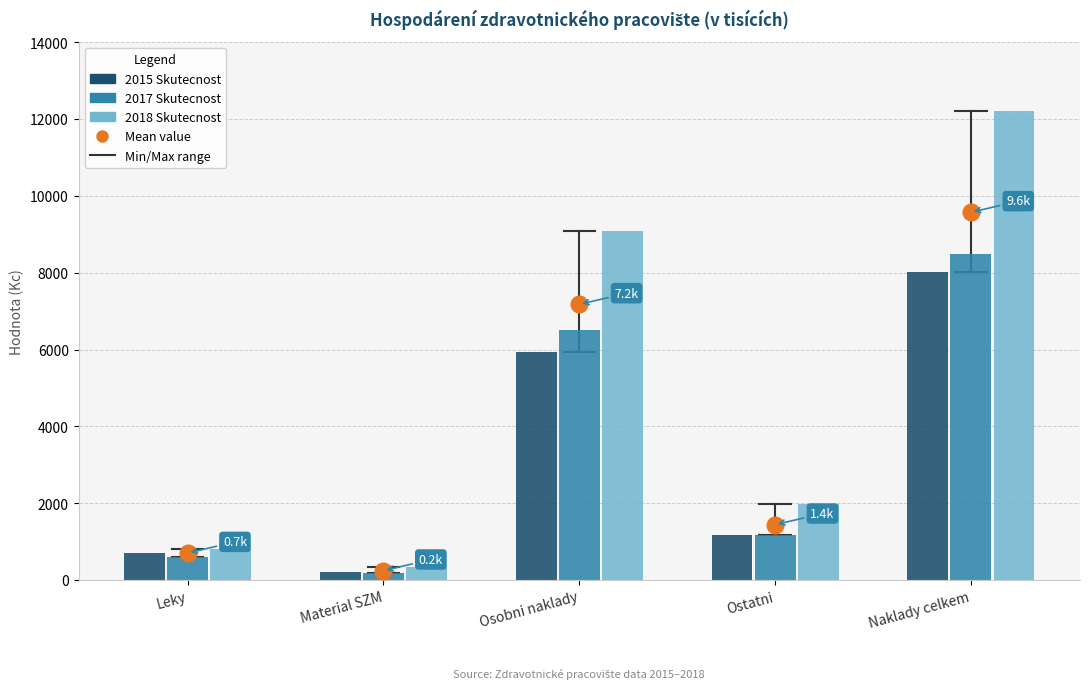

Reading left to right, what are all the values shown in this chart?

2015 Skutecnost: 706.3	211.8	5933.2	1166.0	8017.3
2017 Skutecnost: 598.8	195.0	6519.3	1188.0	8501.0
2018 Skutecnost: 809.7	334.7	9078.2	1975.8	12198.4